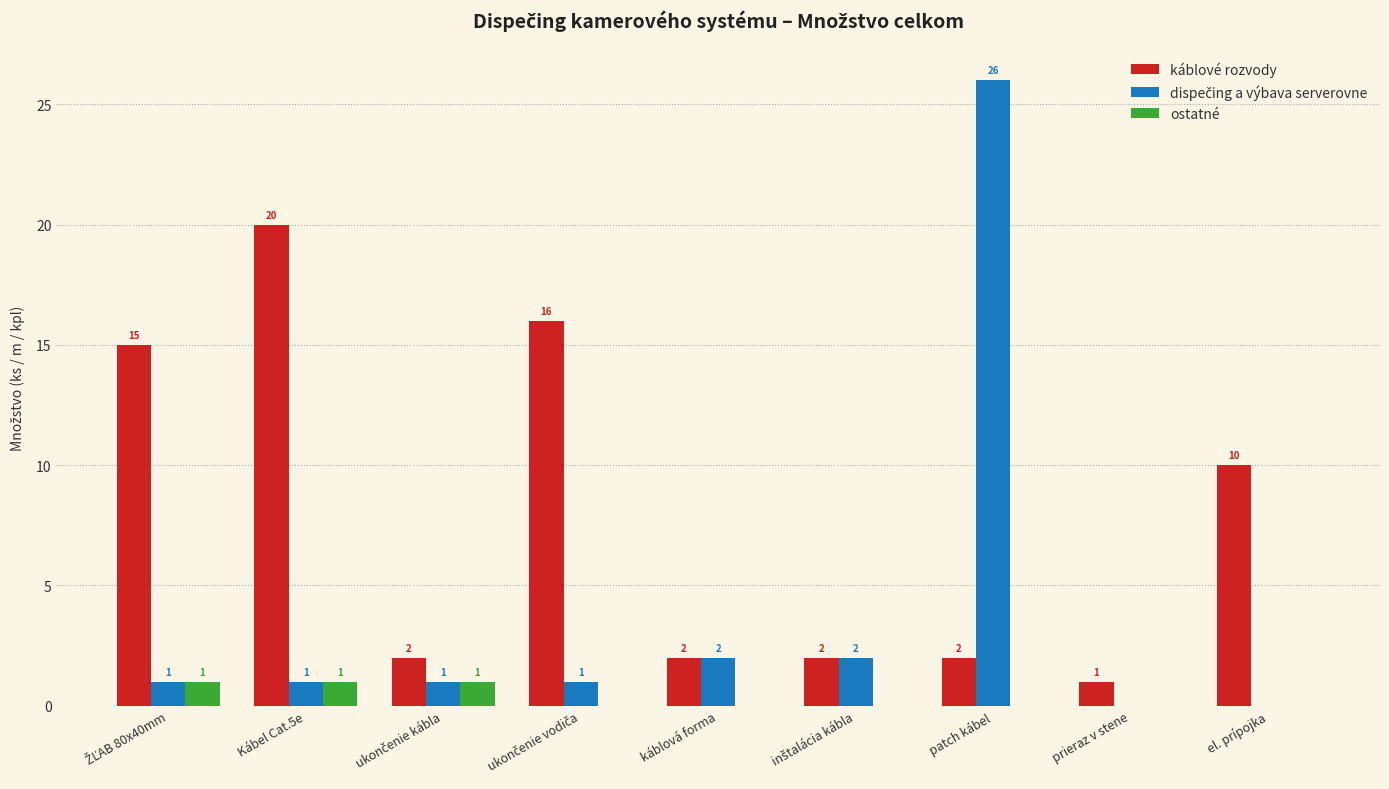

Where is káblové rozvody nearest to the value 10?

el. prípojka